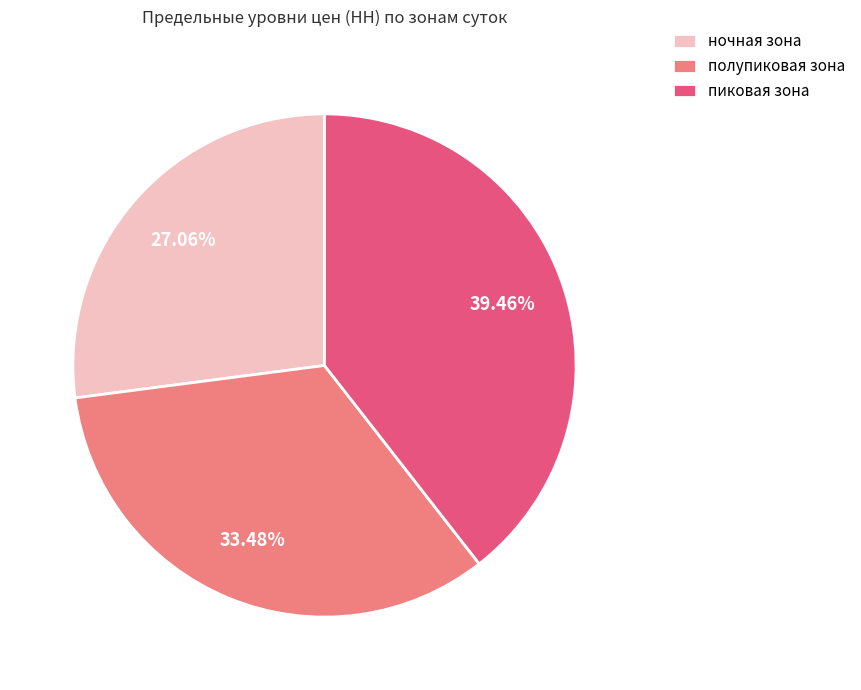

Is пиковая зона the majority of the pie?

No